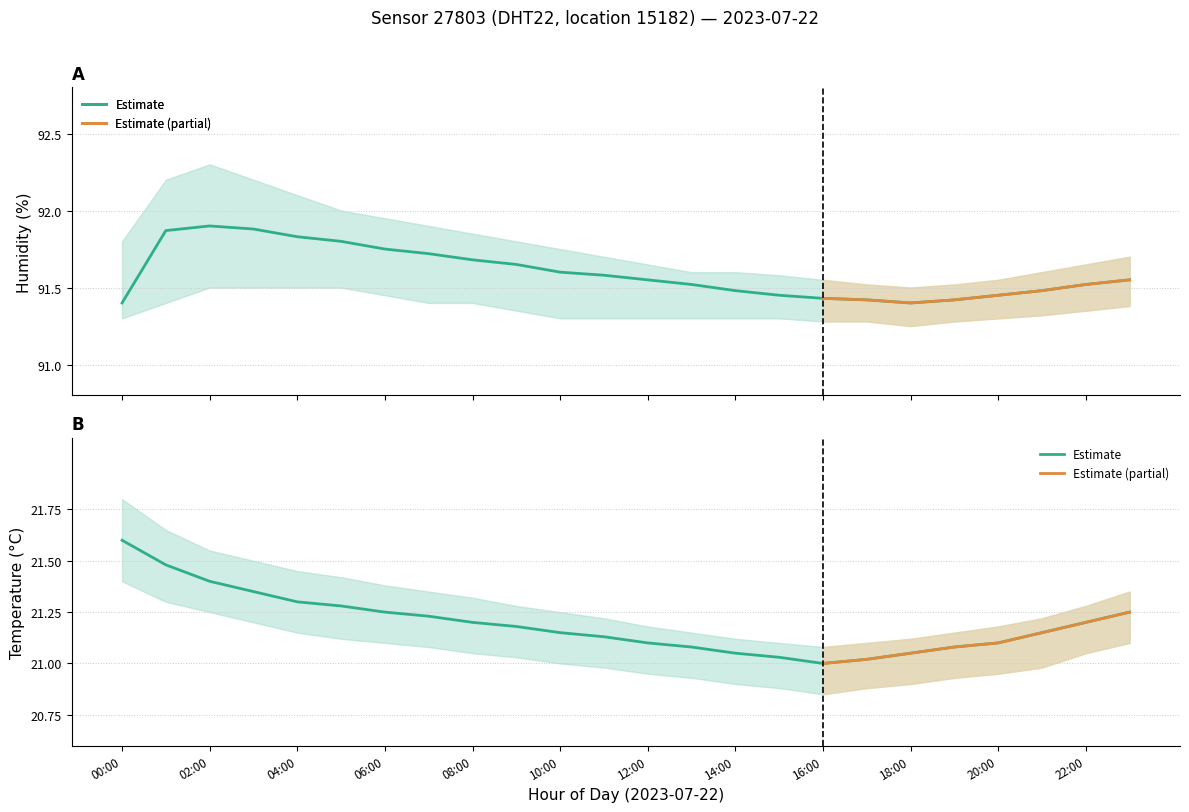

List the labels in order of temperature_upper value, largest first.

00:00, 01:00, 02:00, 03:00, 04:00, 05:00, 06:00, 07:00, 23:00, 08:00, 09:00, 22:00, 10:00, 11:00, 21:00, 12:00, 20:00, 13:00, 19:00, 14:00, 18:00, 15:00, 17:00, 16:00